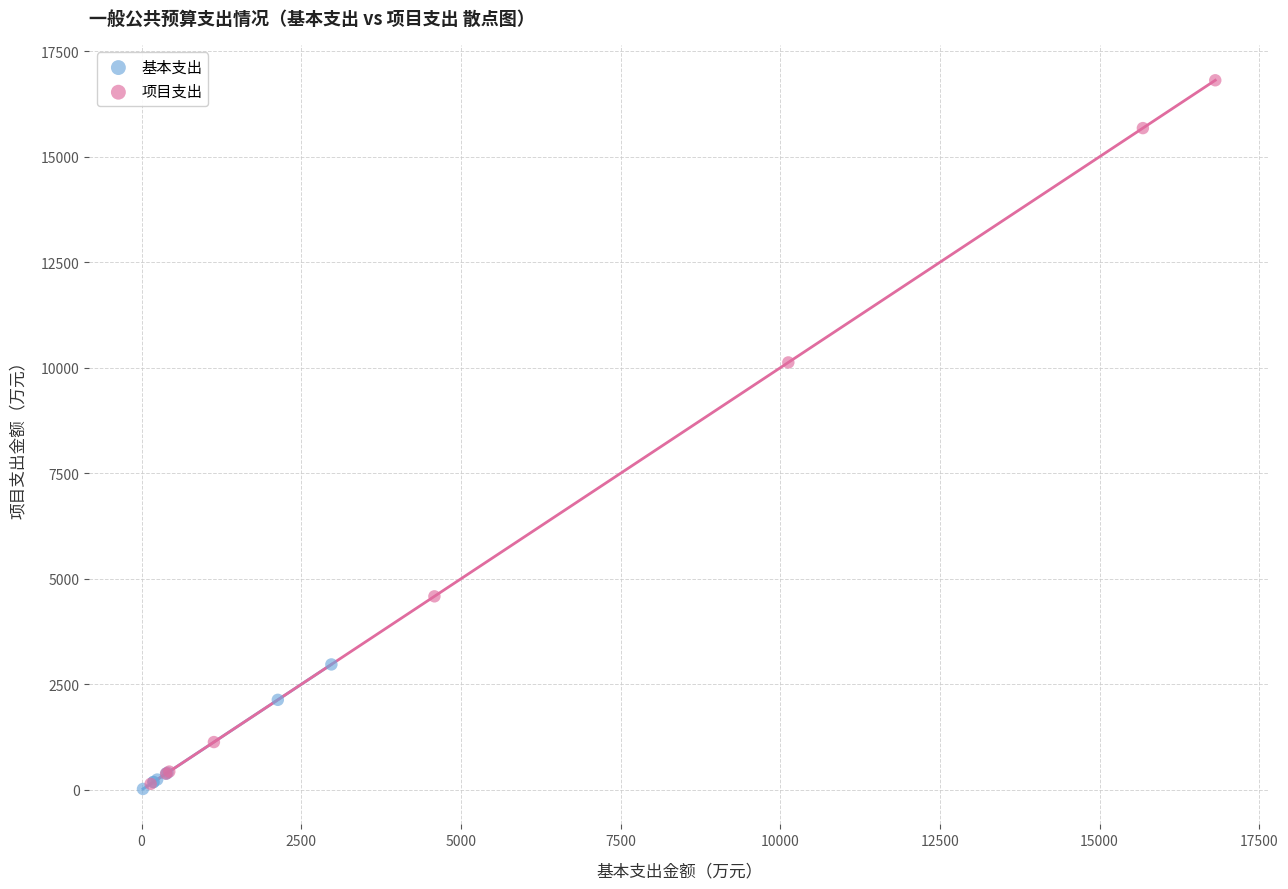

Which series has the largest Y range (max minus min)?

项目支出